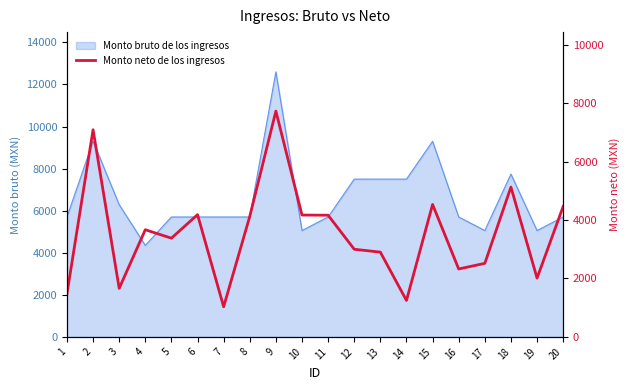

Which label corresponds to the smallest value in the chart?

7